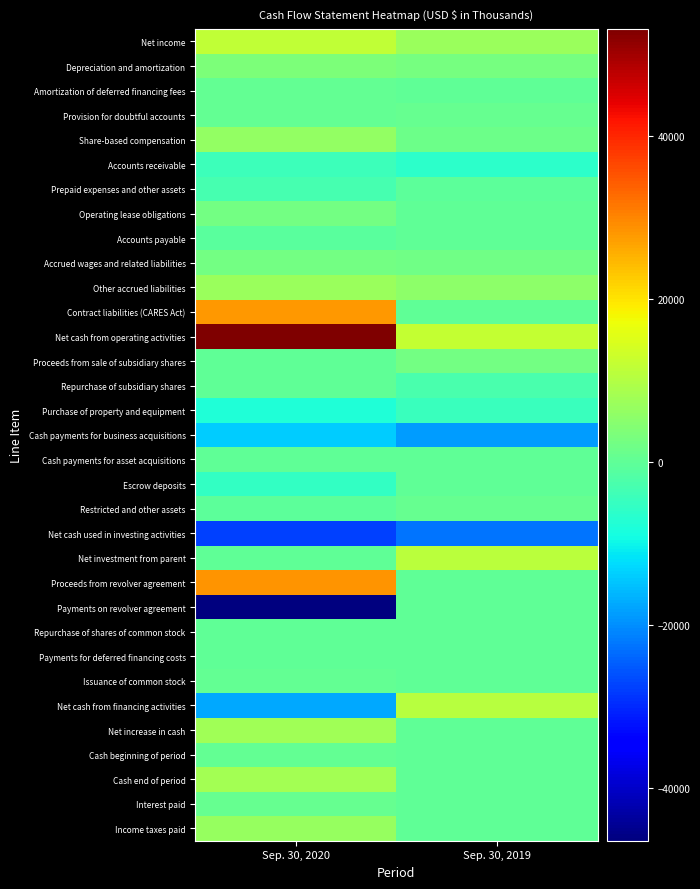

Count the number of data series in this chart.

33